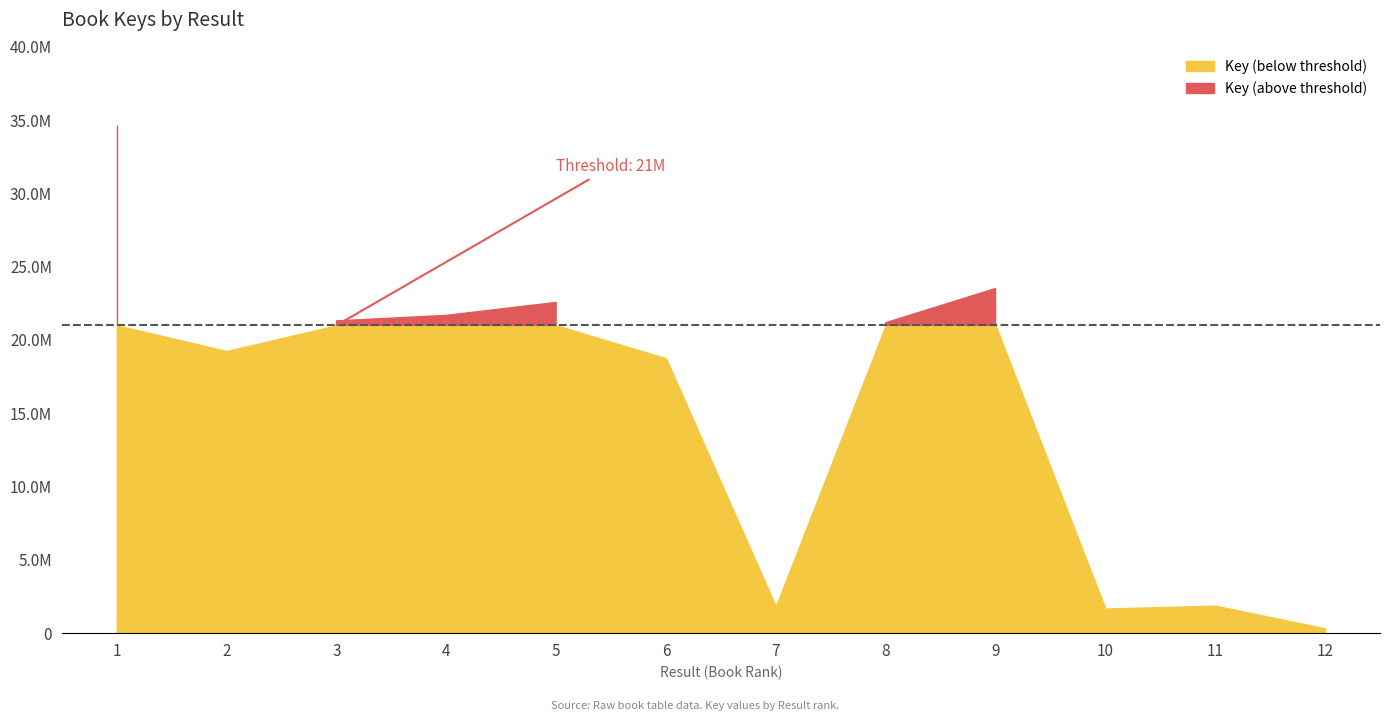

Which label corresponds to the smallest value in the chart?

12